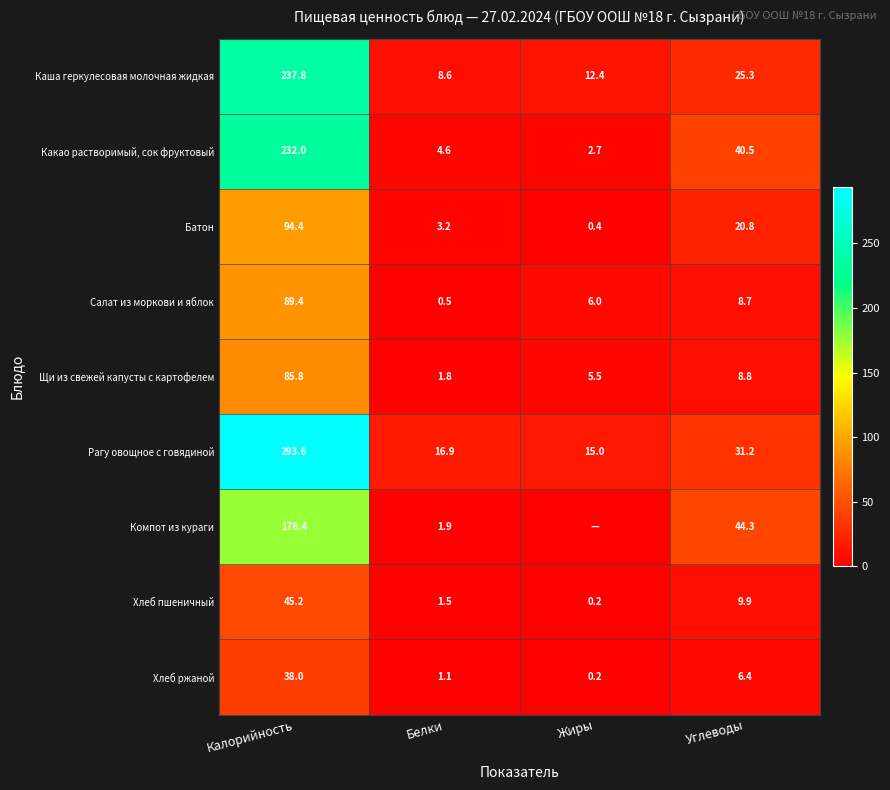

What is the greatest value displayed?

293.6